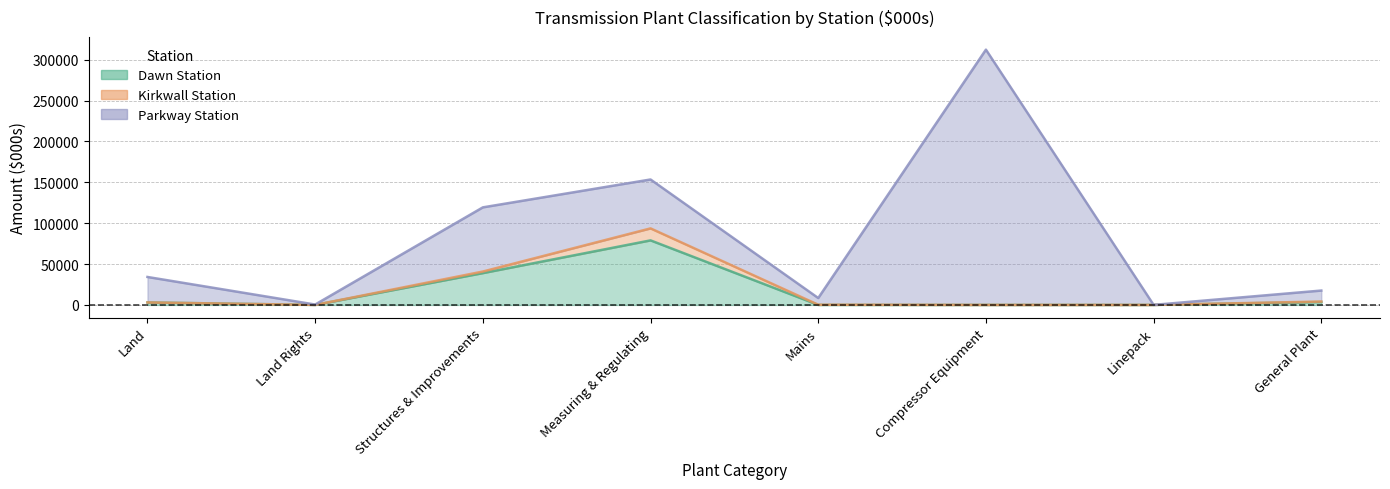

True or false: Parkway Station has more than 0 interior local peaks.

True